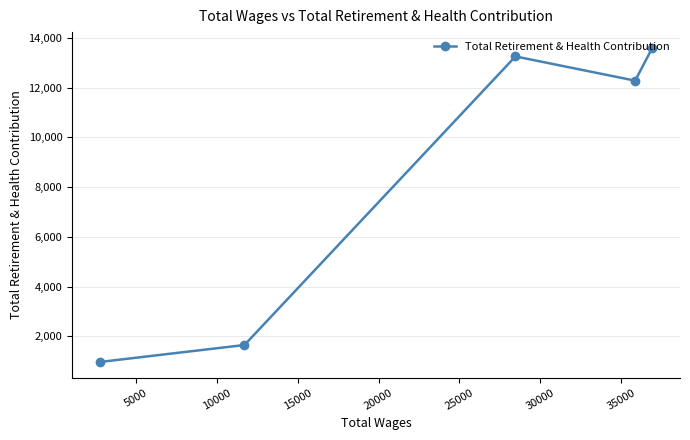

What is the value of the 3rd point from the left?

13257